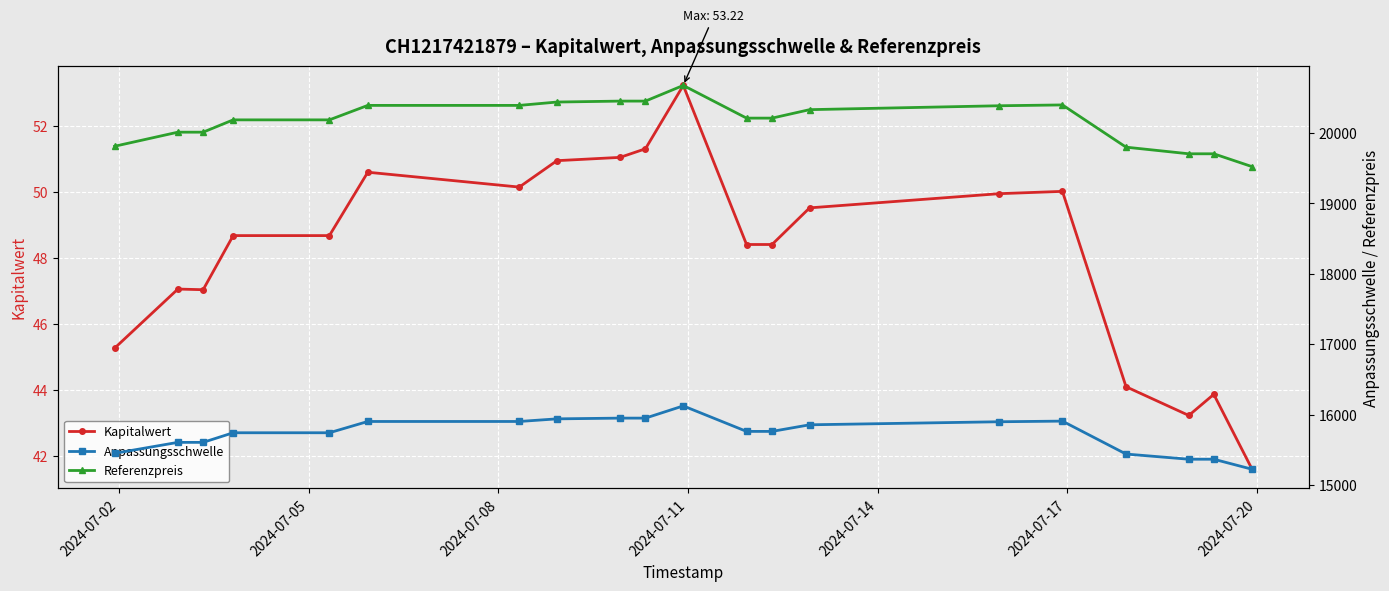

Which series has the largest total across all categories?

Referenzpreis